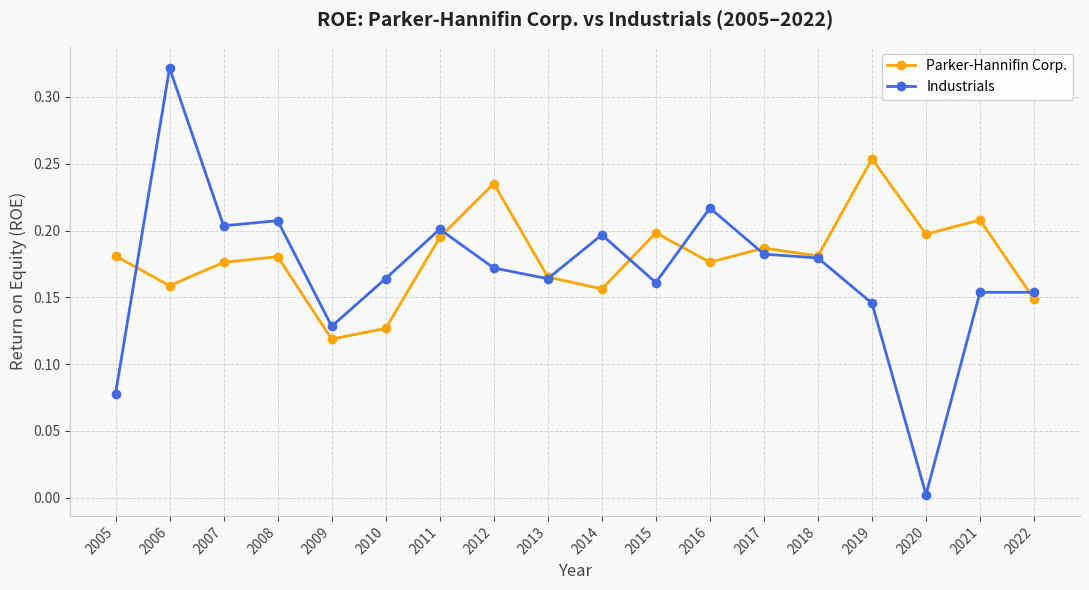

Rank the series by their maximum value, from lowest to highest.

Parker-Hannifin Corp., Industrials